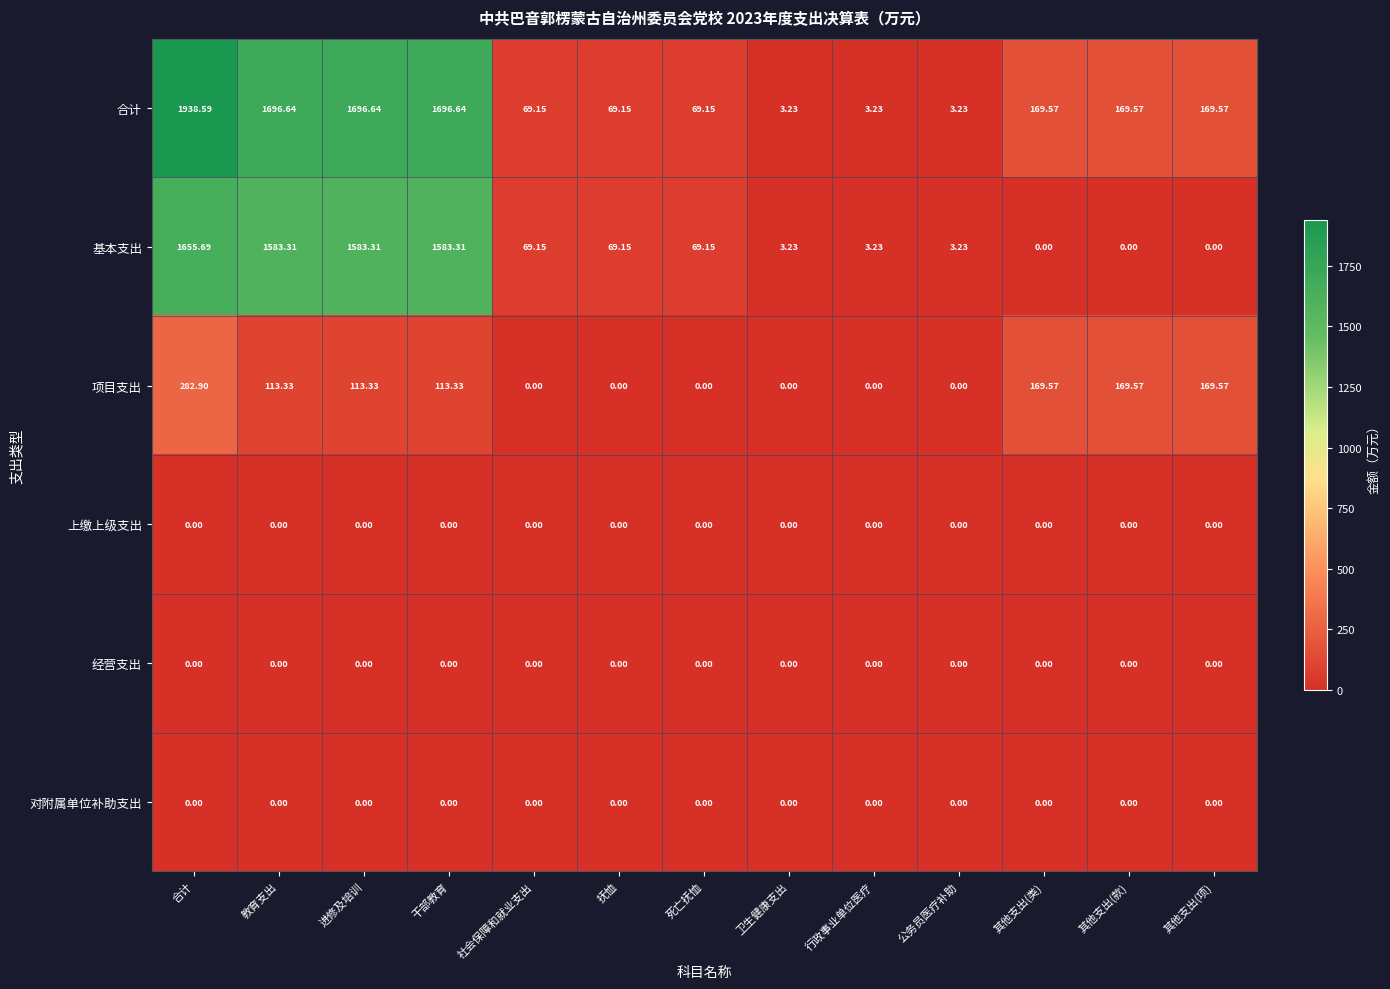

Which series has the widest spread of values?

合计